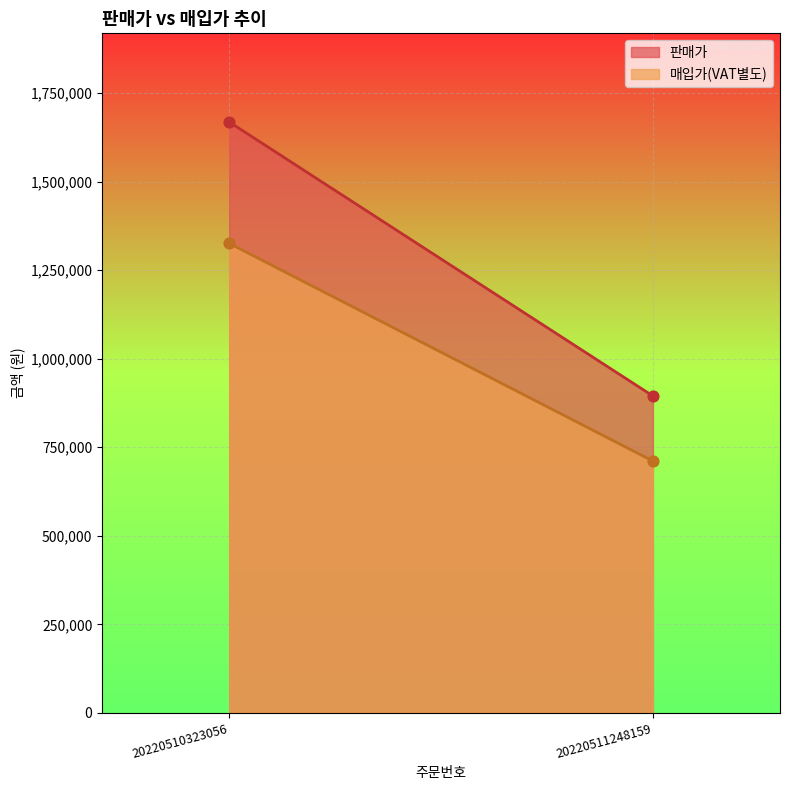

Which series has the largest Y range (max minus min)?

판매가